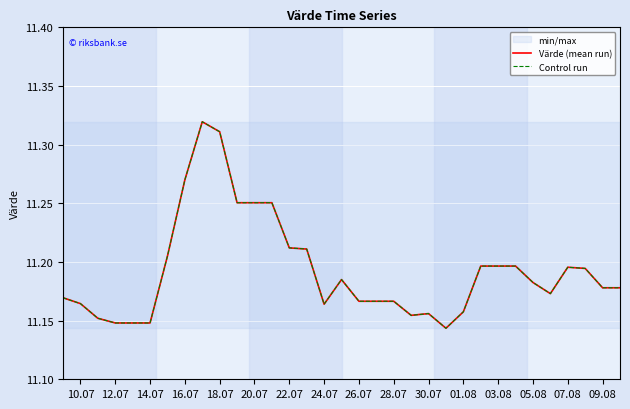

Which series has the largest range (max minus min)?

Värde (mean run)